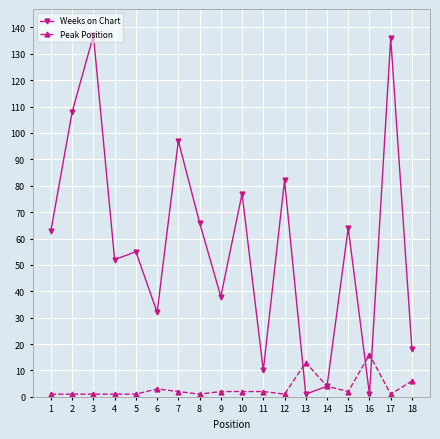

Is it true that Weeks on Chart equals 63 at 9?

False